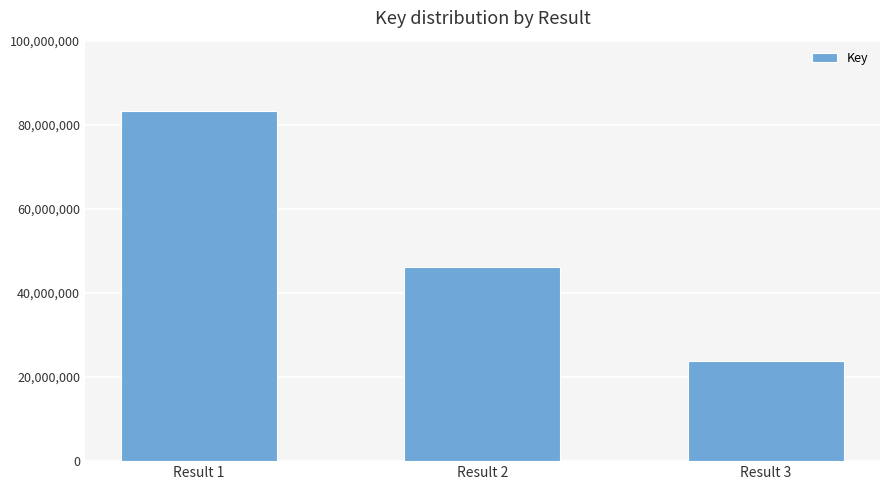

What is the value of the 3rd bar from the left?

23816896